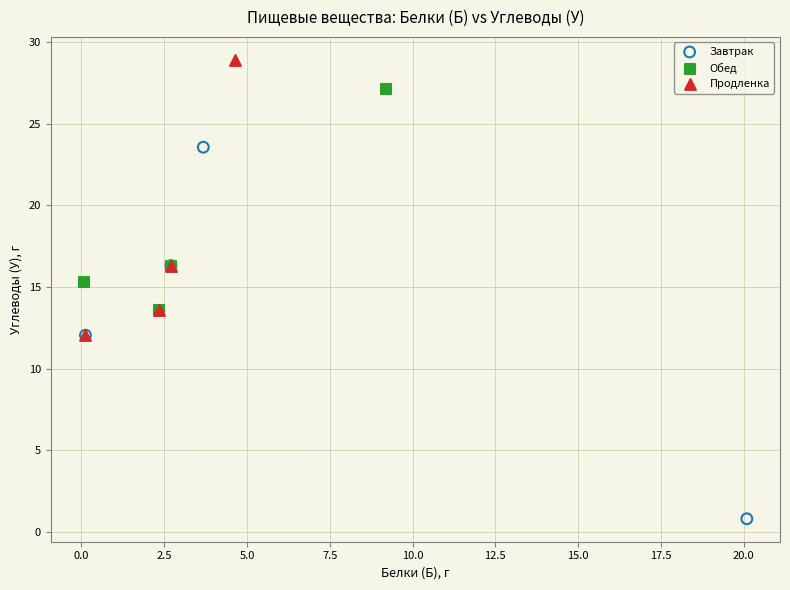

Which series contains the lowest Y value?

Завтрак